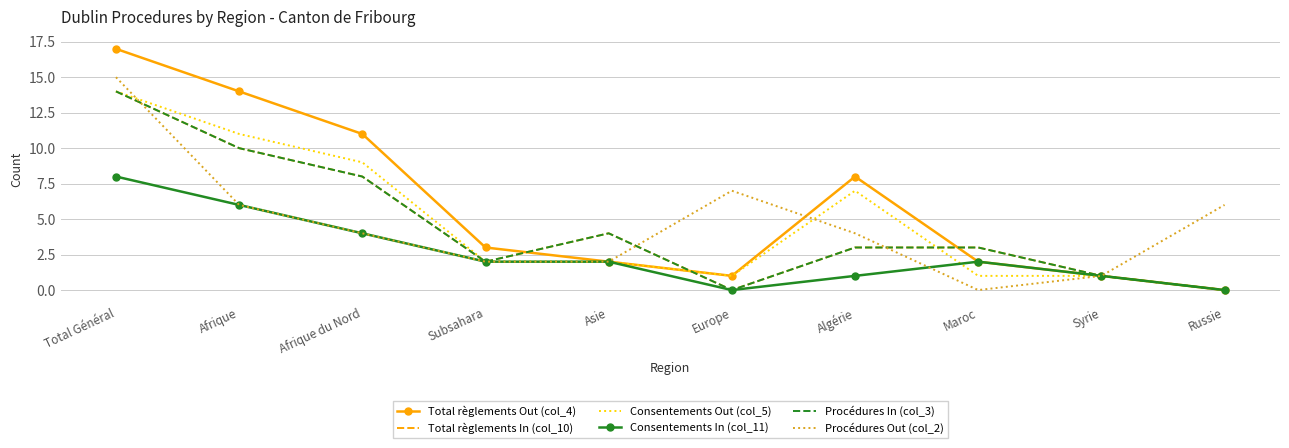

At which category does Consentements In (col_11) reach its first local valley?

Europe